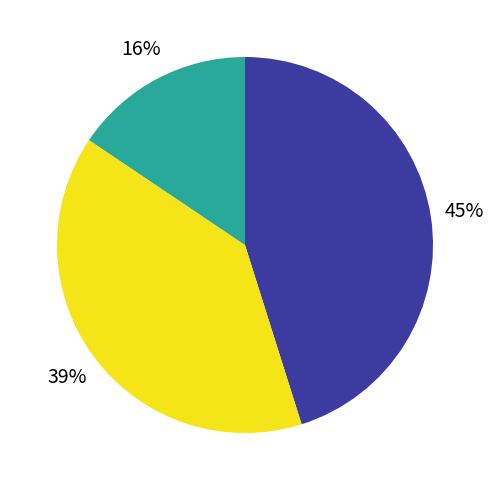

Is there a majority slice in this chart?

No